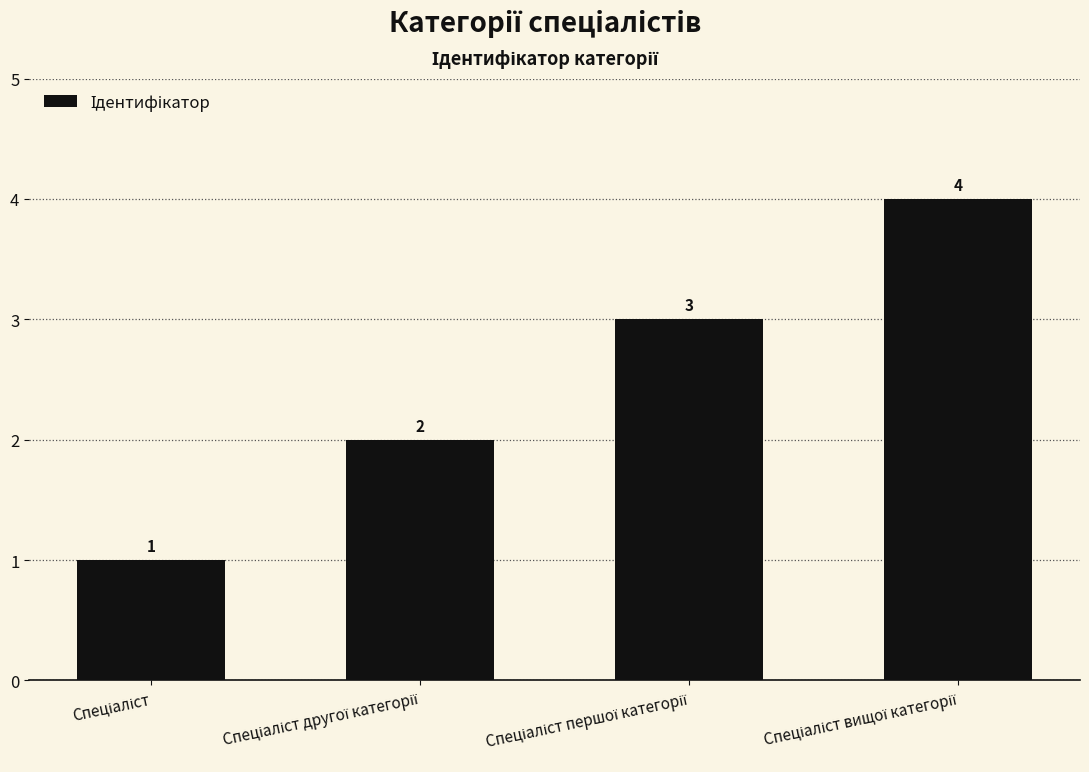

What is the minimum value shown in the chart?

1